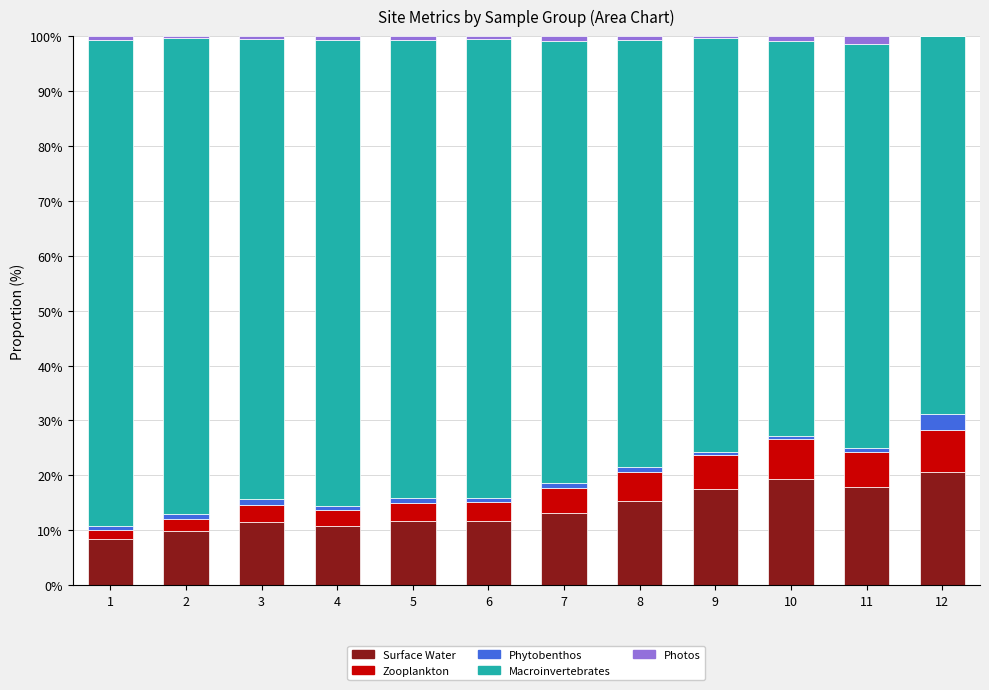

The Surface Water series shows 25.2 at 8. True or false?

False